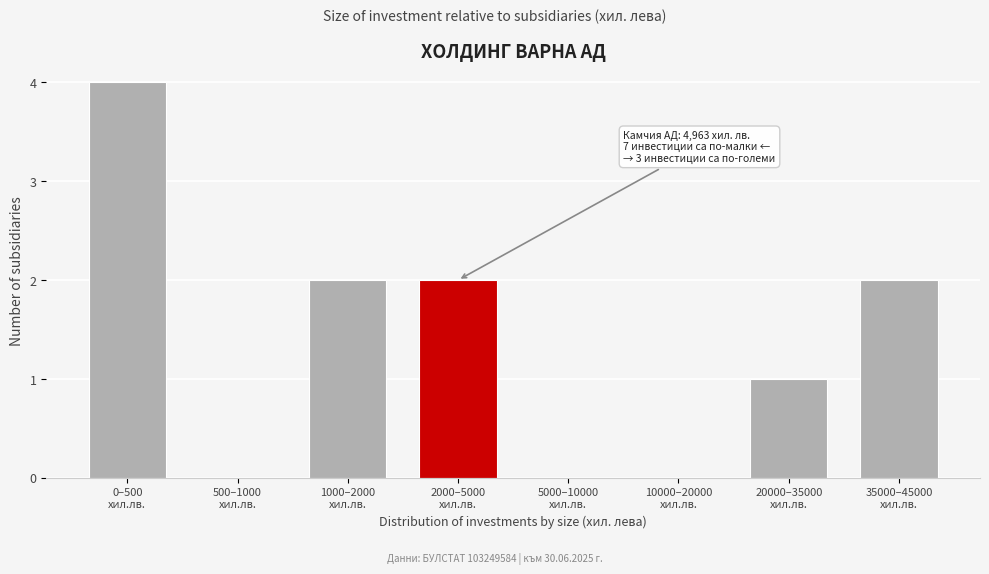

What is the greatest value displayed?

4